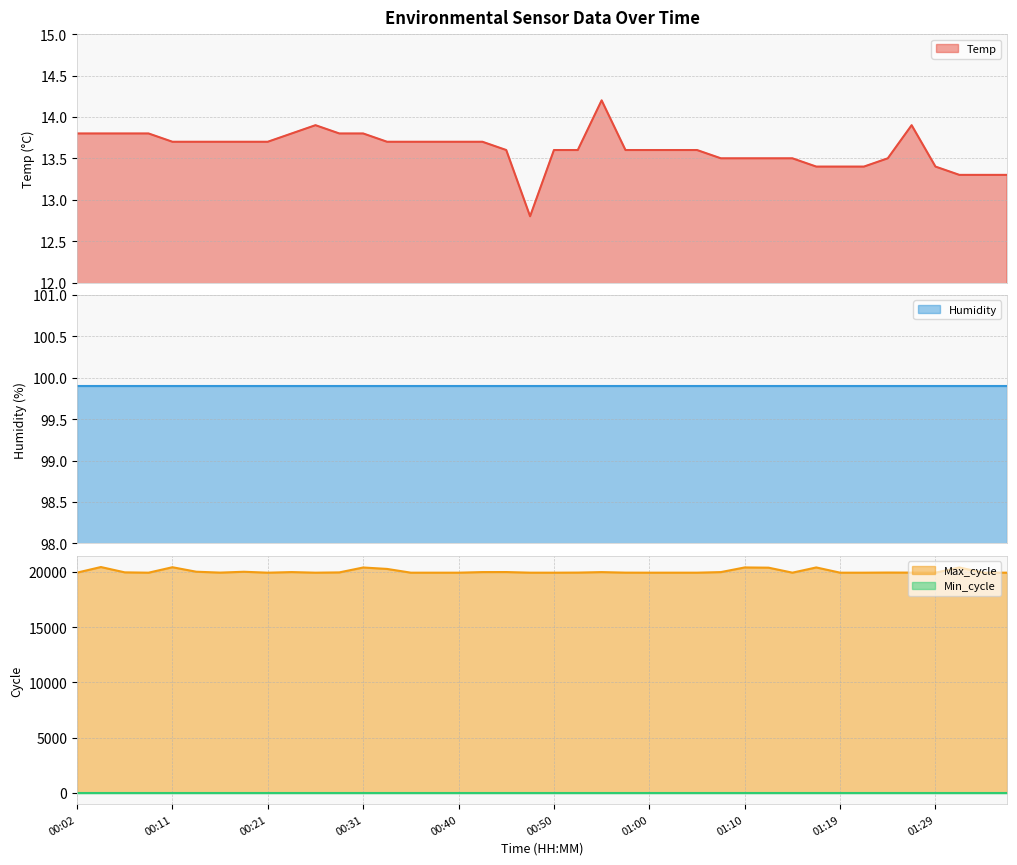

What is the difference between the maximum and minimum values in the Max_cycle series?

511